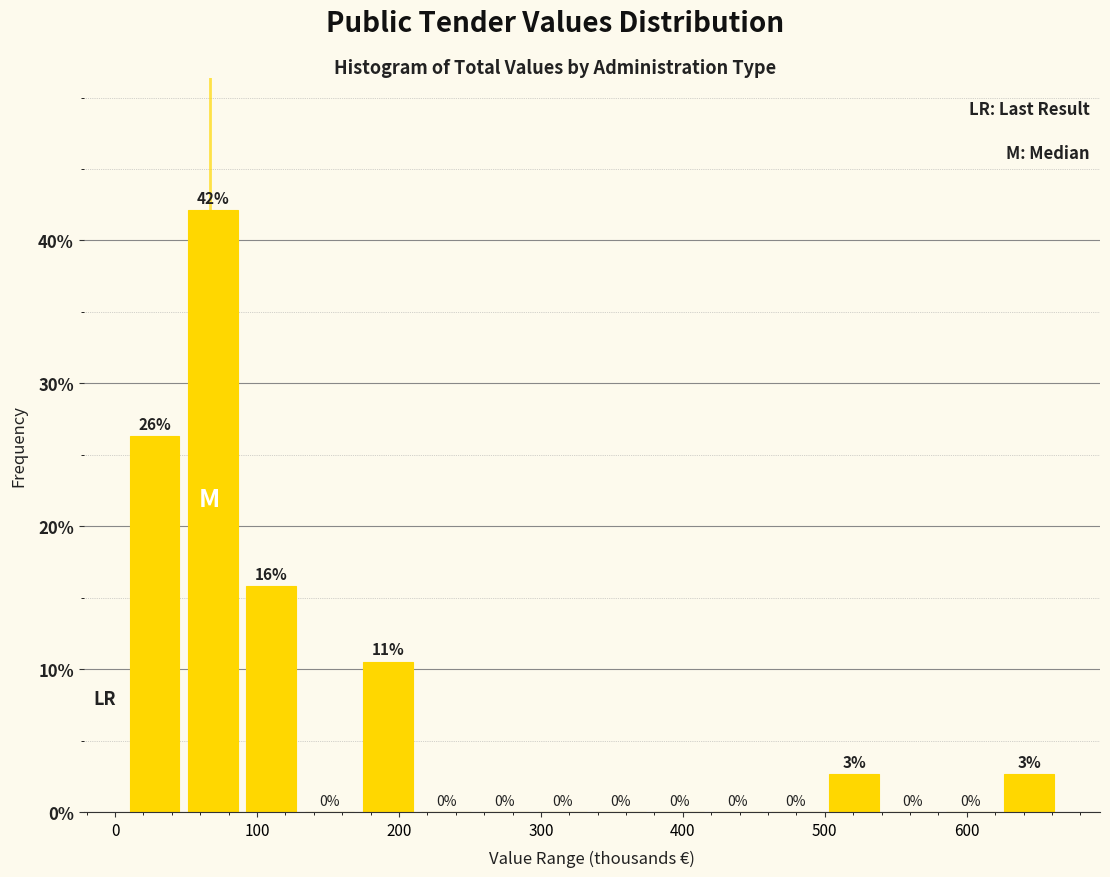

Which range on the x-axis has the tallest bar?

50 to 90